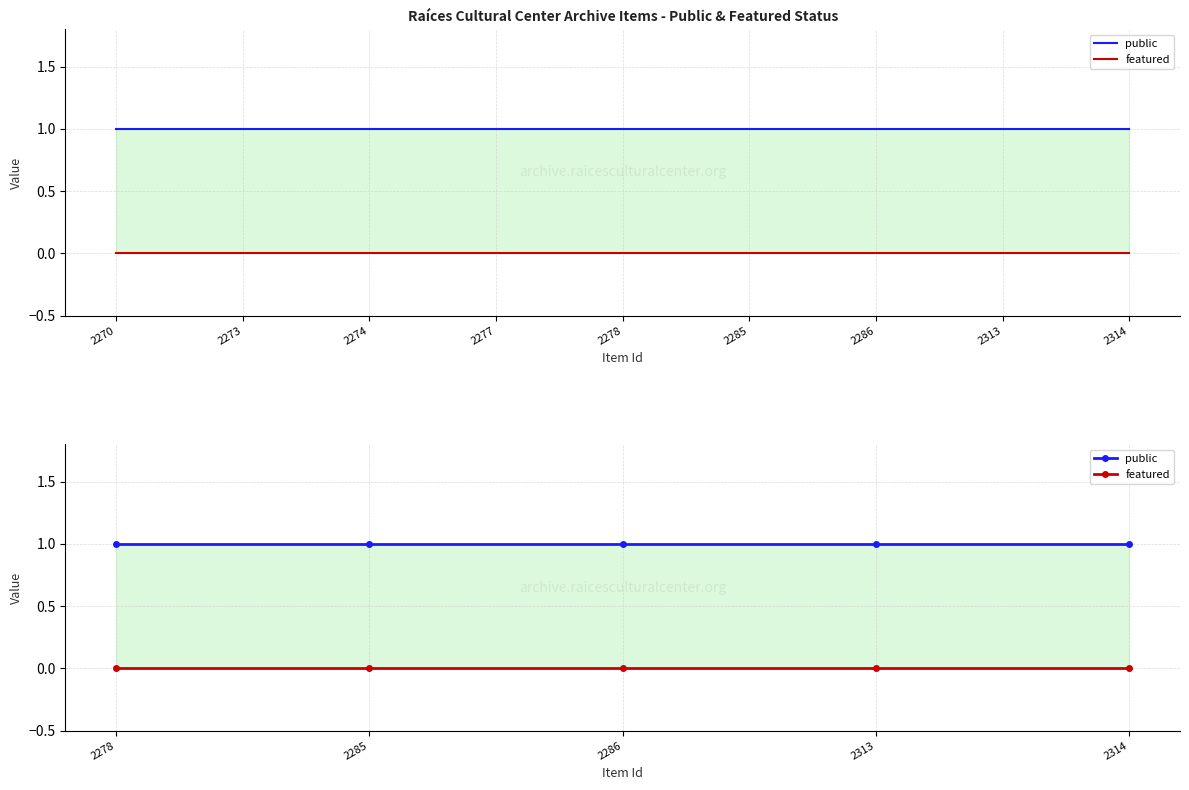

True or false: public has a value of 1 at 2278.

False